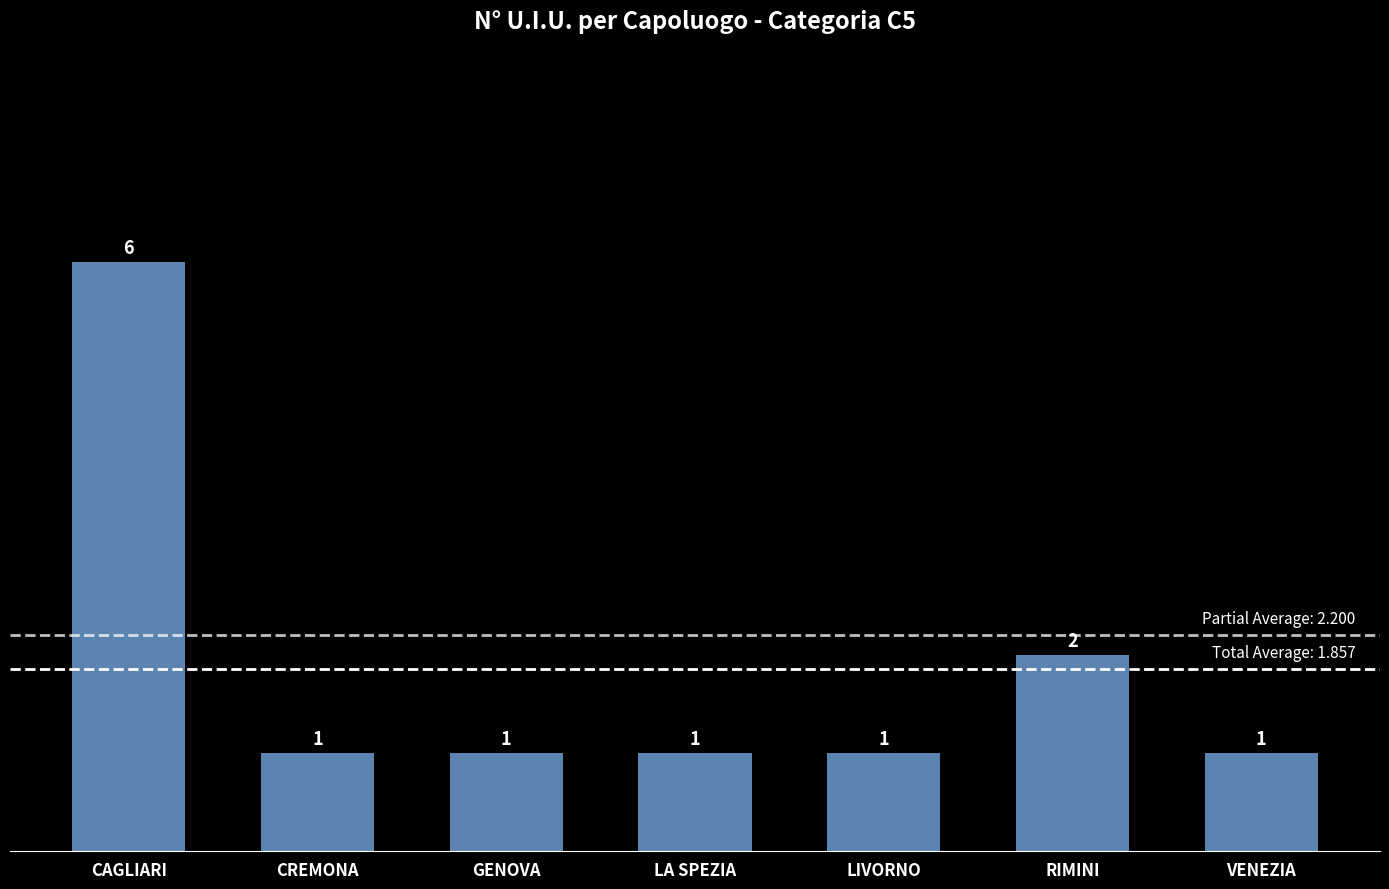

Reading left to right, transcribe all the data shown in this chart.

6	1	1	1	1	2	1